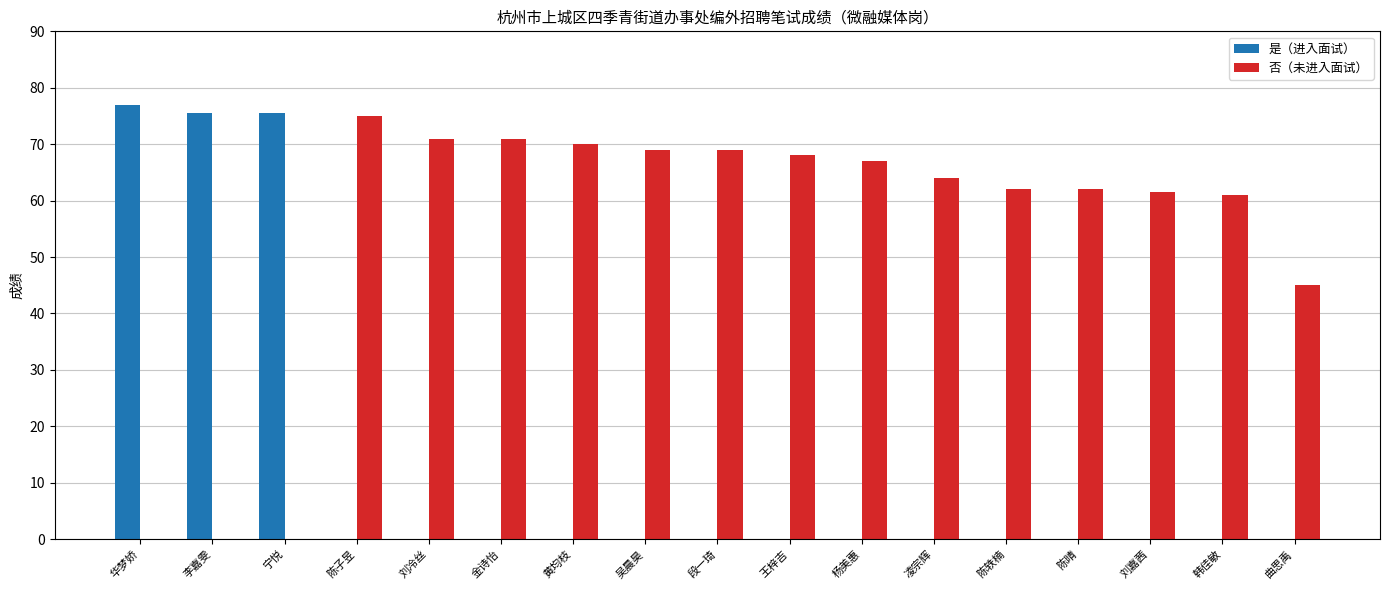

What are all the series names shown in the legend?

是（进入面试）, 否（未进入面试）